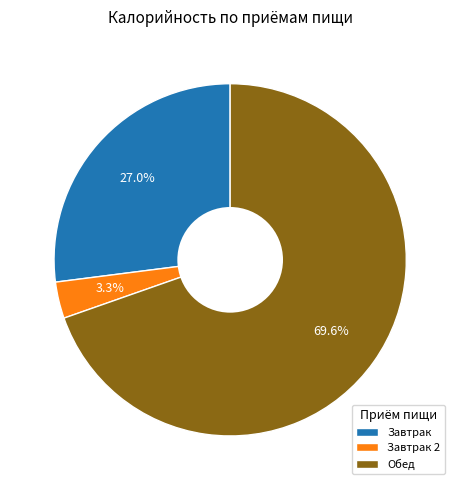

Which category has the biggest portion of the pie?

Обед